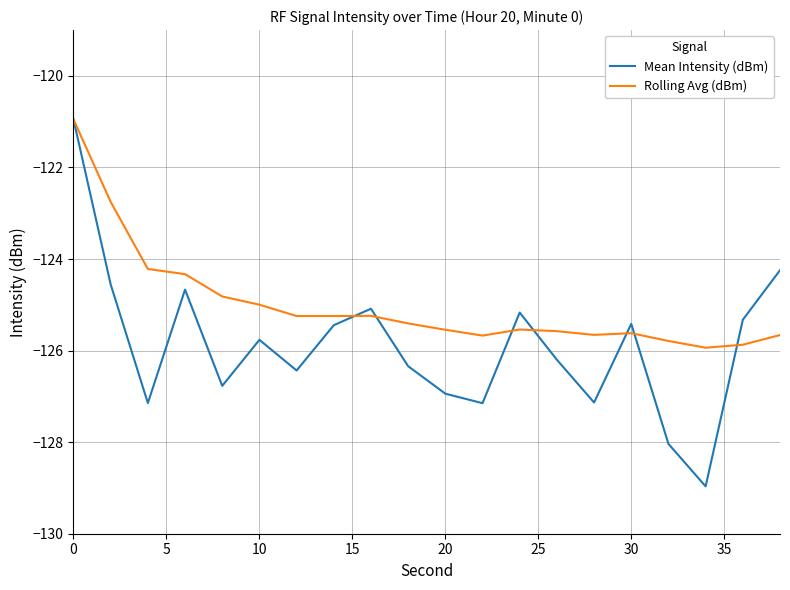

Which series has the largest total across all categories?

Rolling Avg (dBm)